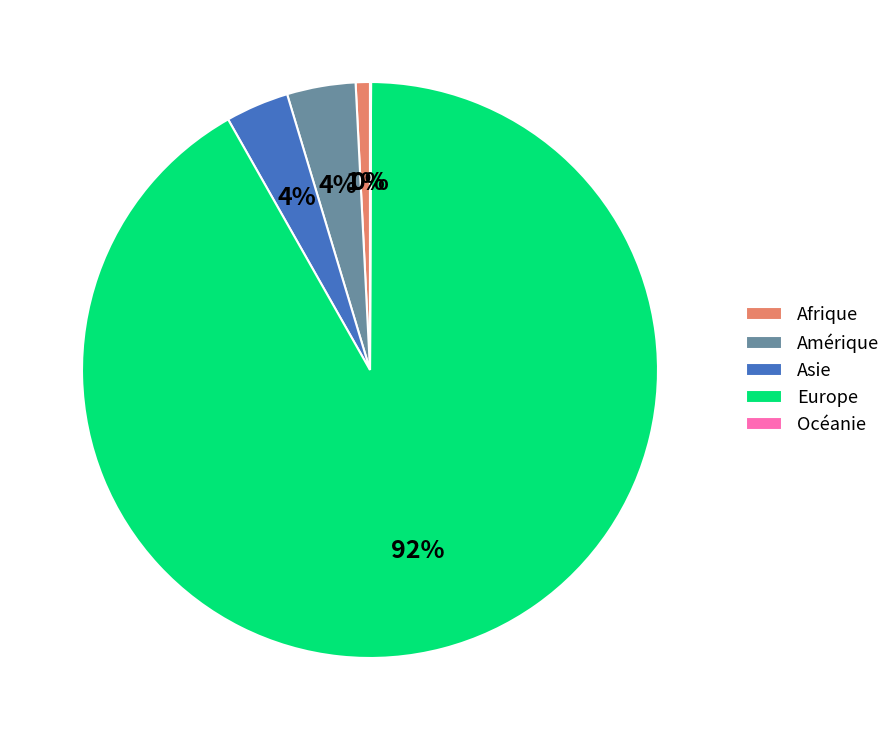

Which slice is the largest?

Europe